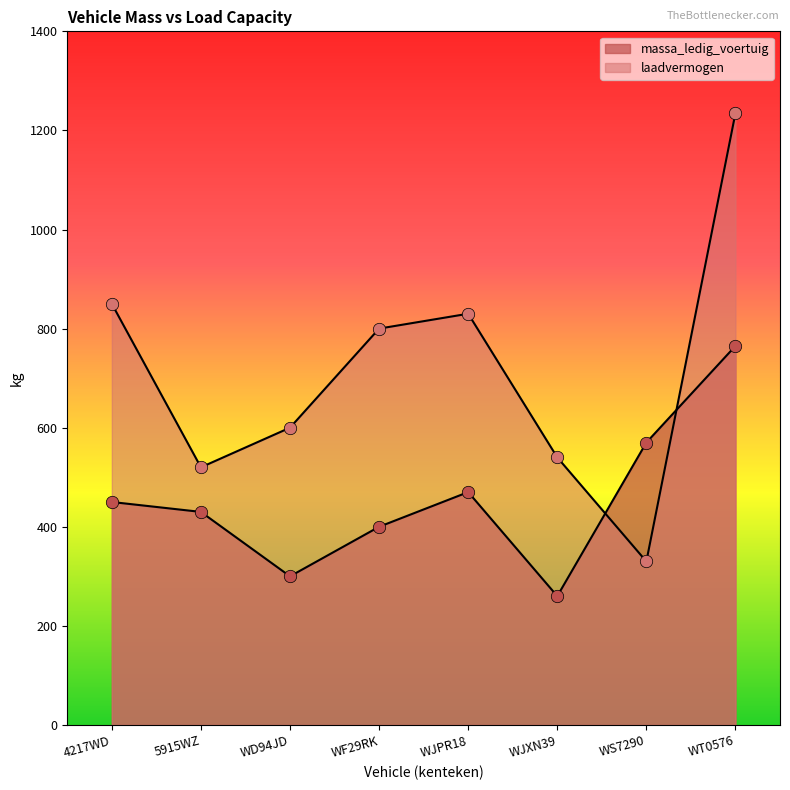

What are all the series names shown in the legend?

massa_ledig_voertuig, laadvermogen